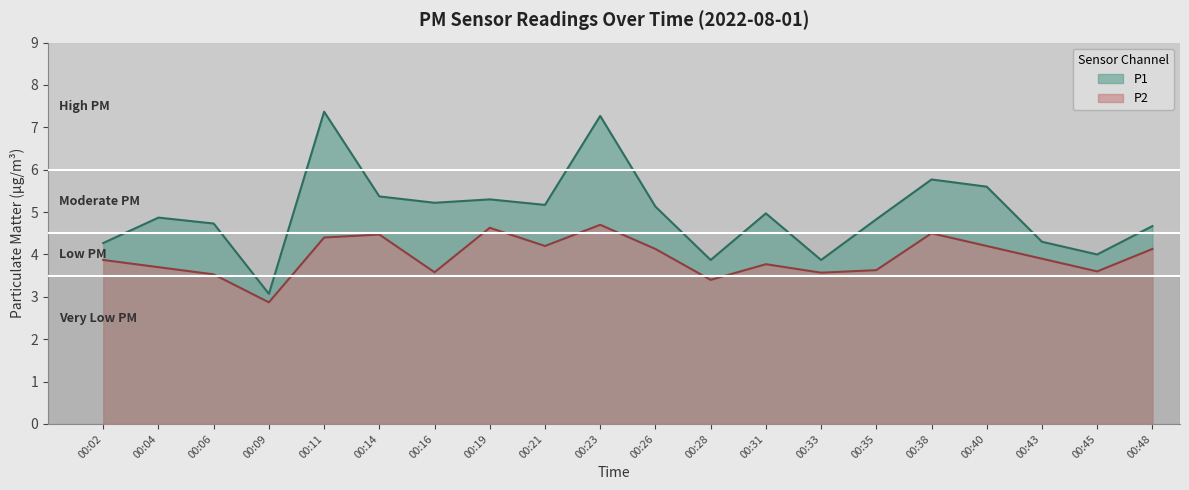

What is the smallest value displayed?

2.9